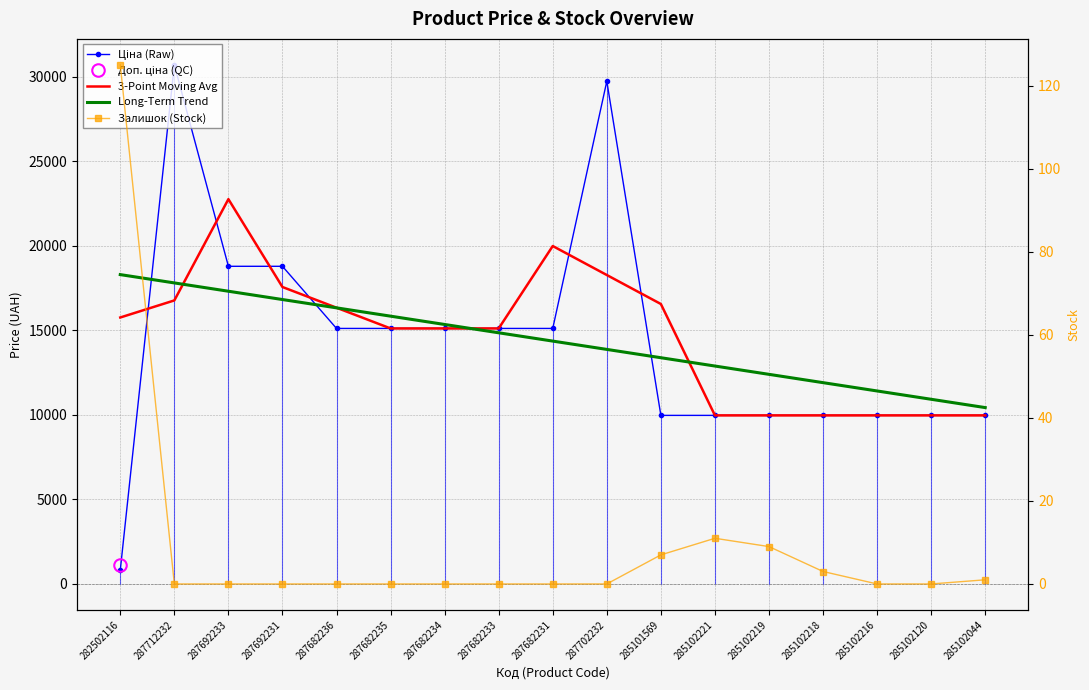

How many values in the Ціна (Raw) series are below 15120?

8